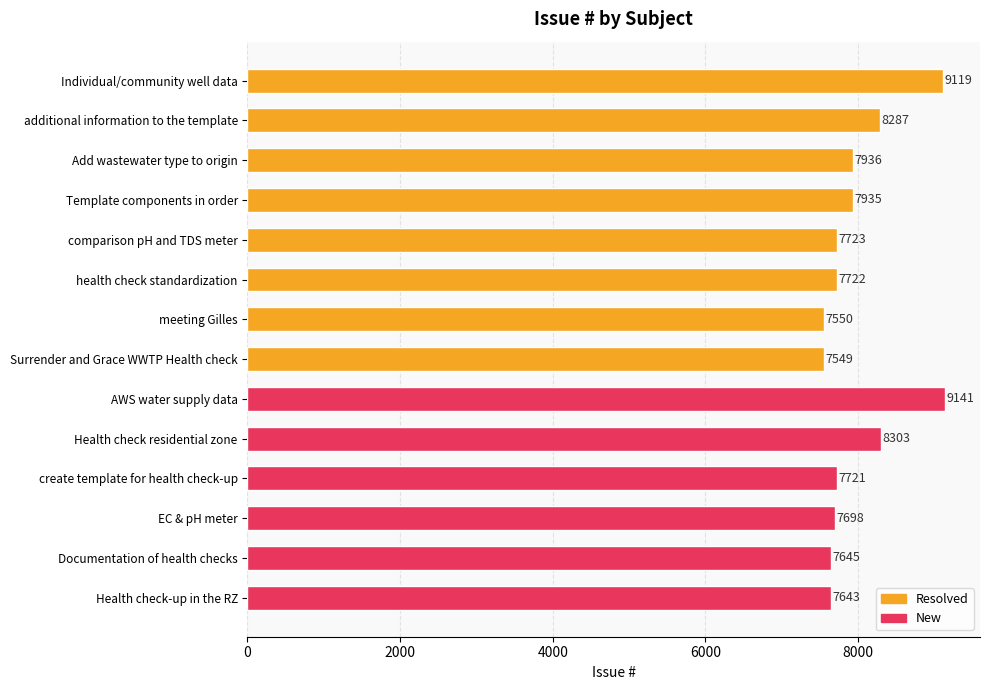

Reading bottom to top, what are all the values shown in this chart?

Health check-up in the RZ=7643	Documentation of health checks=7645	EC & pH meter=7698	create template for health check-up=7721	Health check residential zone=8303	AWS water supply data=9141	Surrender and Grace WWTP Health check=7549	meeting Gilles=7550	health check standardization=7722	comparison pH and TDS meter=7723	Template components in order=7935	Add wastewater type to origin=7936	additional information to the template=8287	Individual/community well data=9119